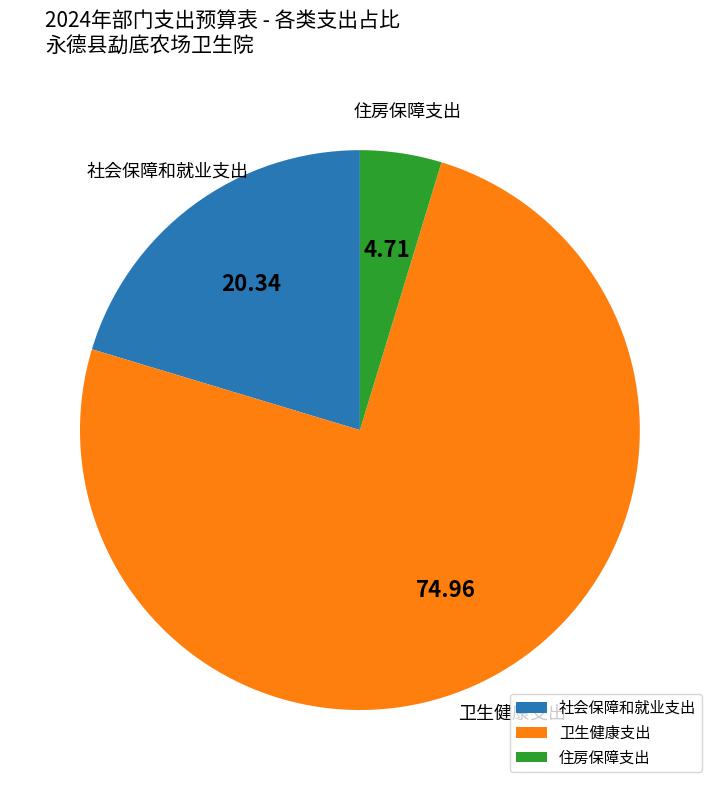

How many segments does this pie chart have?

3